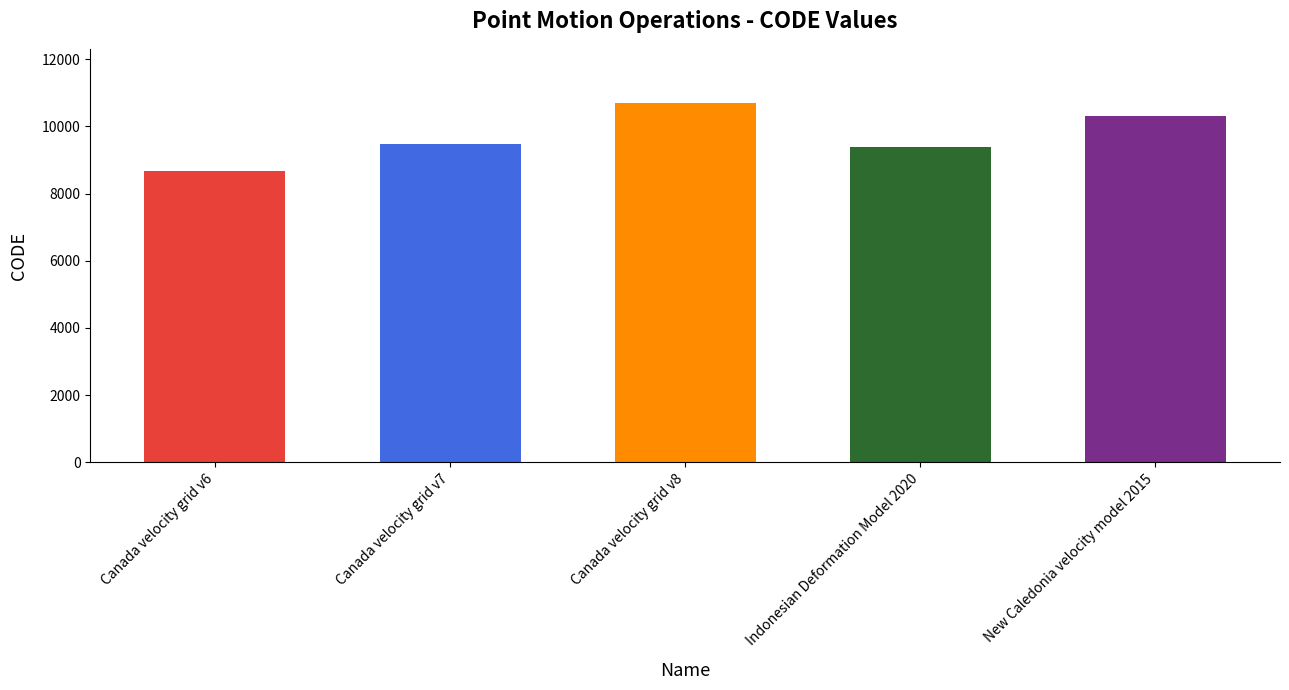

Count the number of data series in this chart.

1